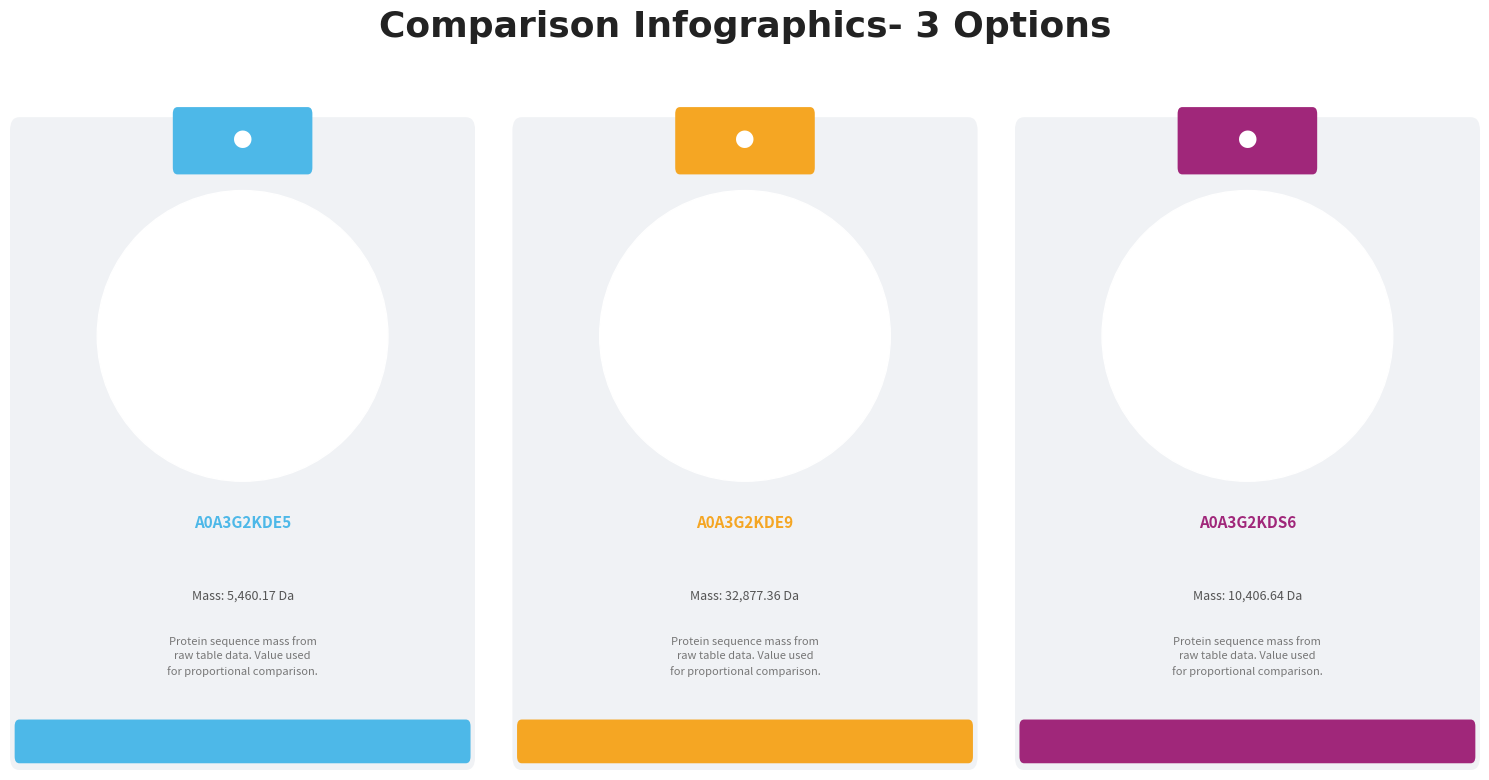

Combined, what portion of the pie is A0A3G2KDS6 and A0A3G2KDE5?

32.6%